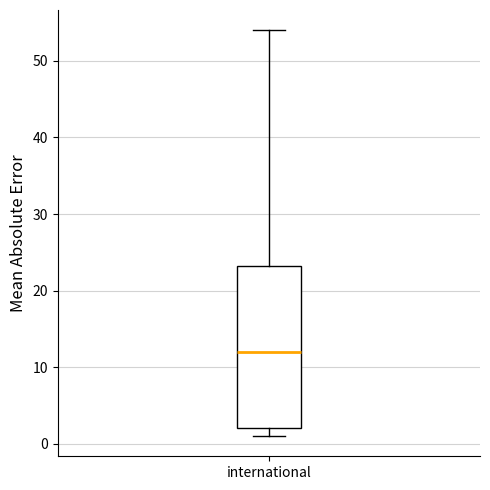

Transcribe this box plot: give where the median line is, the range the box spans, and where the two whiskers end, as read against the y-axis. The values are not printed on the chart, so give them approximately, as read against the axis.

median 12, box 2 to 23, whiskers 1 to 54